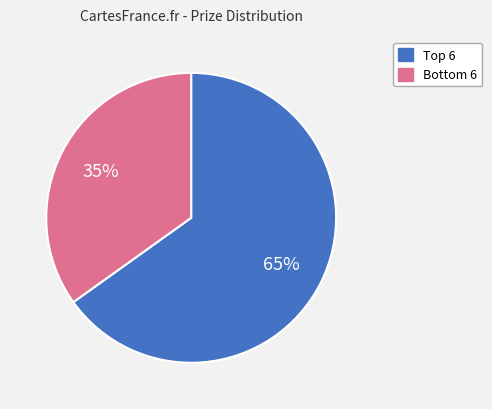

Does any single category account for the majority?

Yes